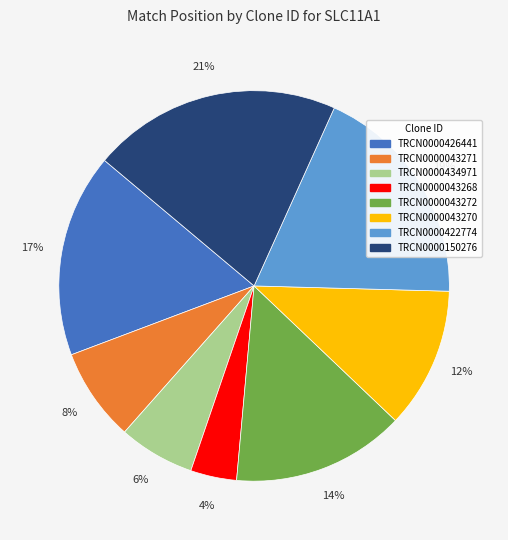

Is it true that TRCN0000150276 is 7% of the pie?

False